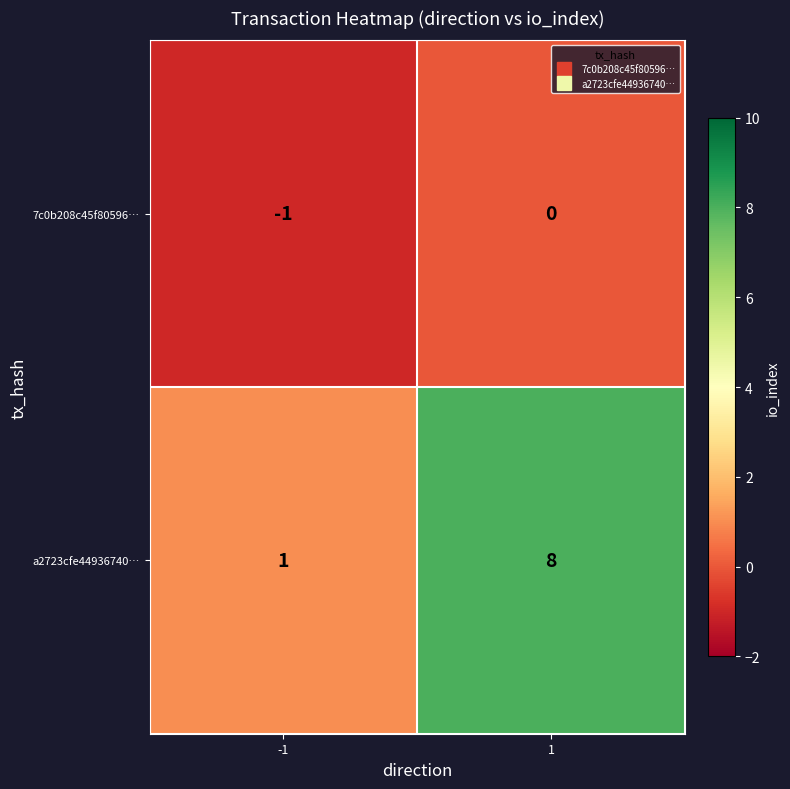

Reading left to right, extract all data points from this chart.

7c0b208c45f80596…: -1=-1	1=0
a2723cfe44936740…: -1=1	1=8